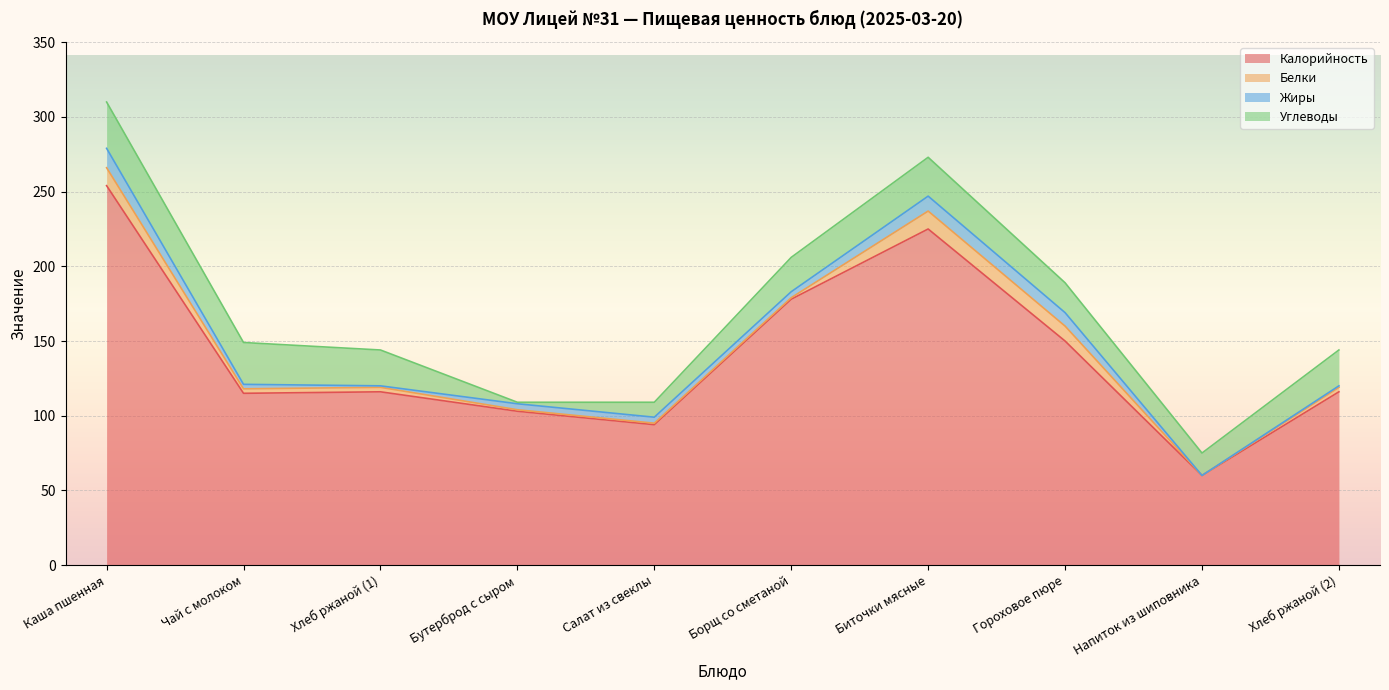

How many data points in Белки are above 3?

3